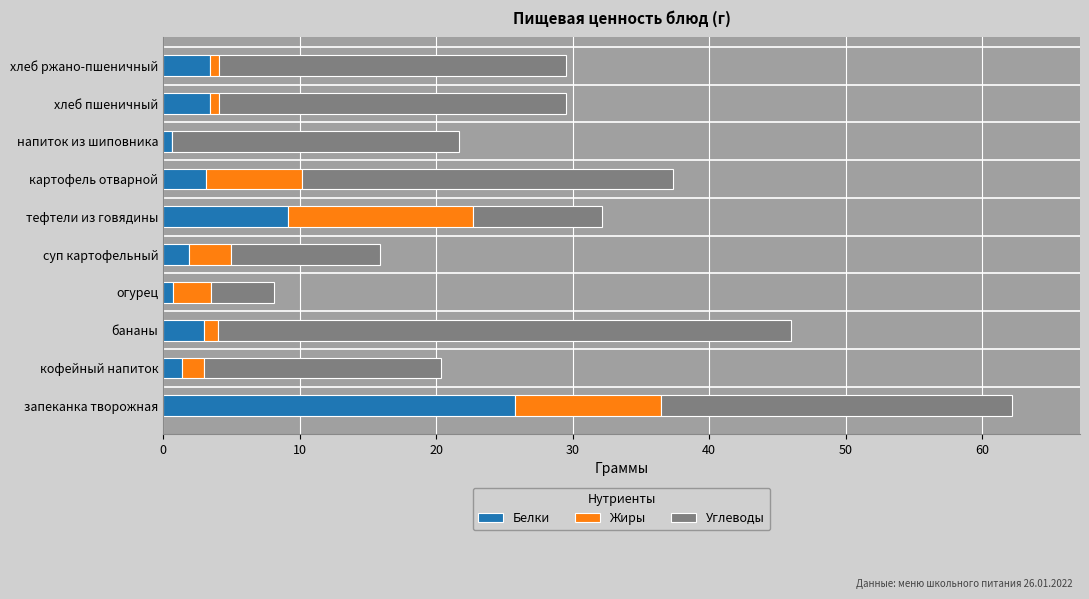

What is the average value of the Белки series?

5.3